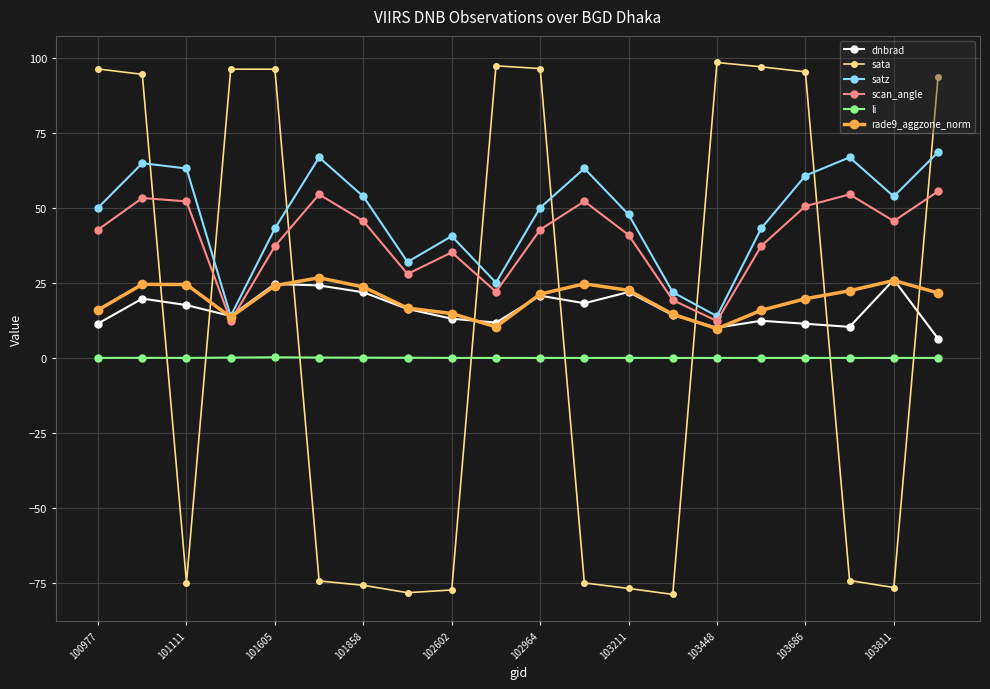

How many data points in scan_angle are less than 42?

9